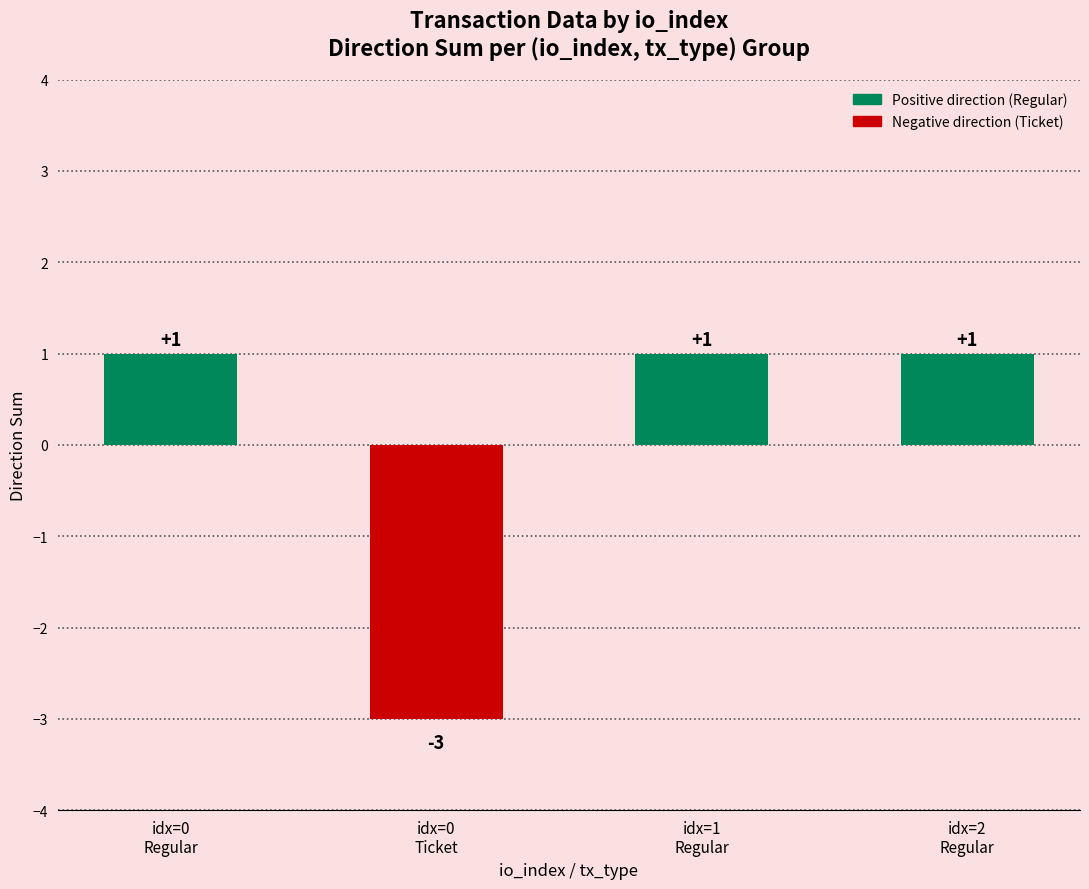

Count the values in the range 1 to 2.

3